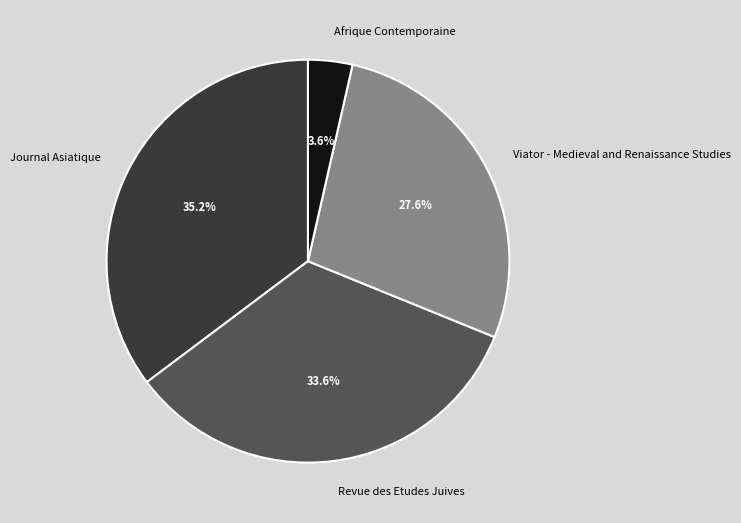

Count the number of slices in the pie.

4